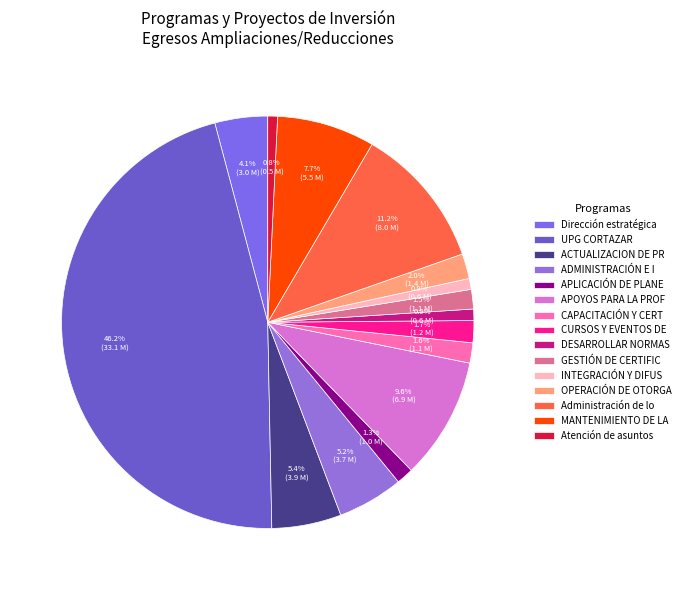

Combined, do DESARROLLAR NORMAS and OPERACIÓN DE OTORGA account for over 50%?

No